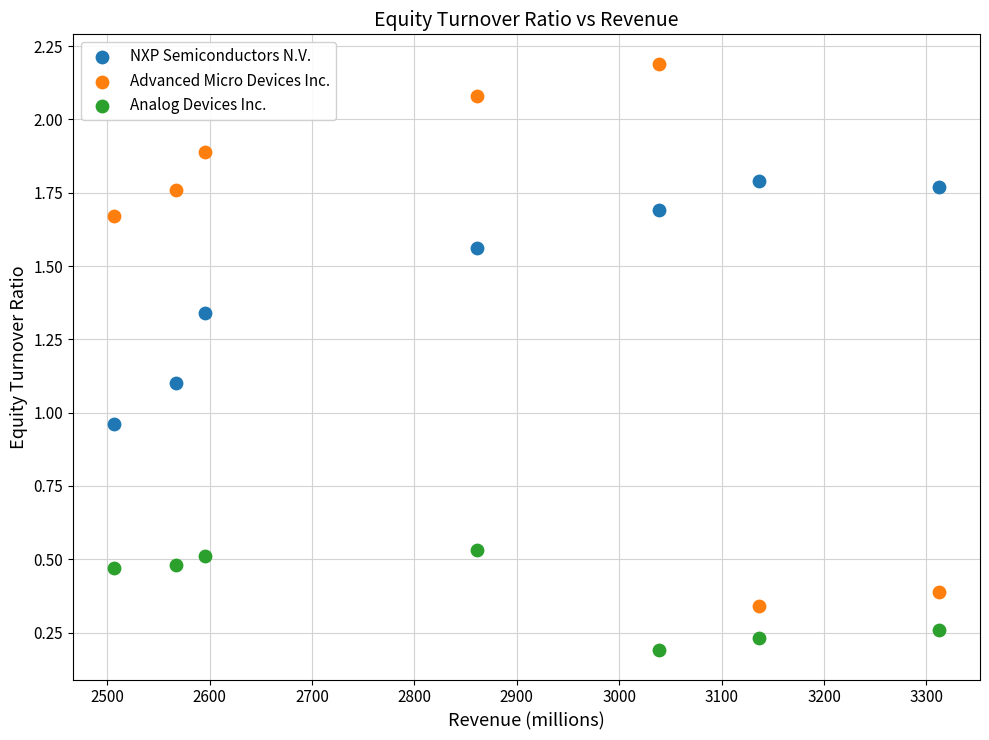

In the Advanced Micro Devices Inc. series, what Y value is closest to 1?

0.4